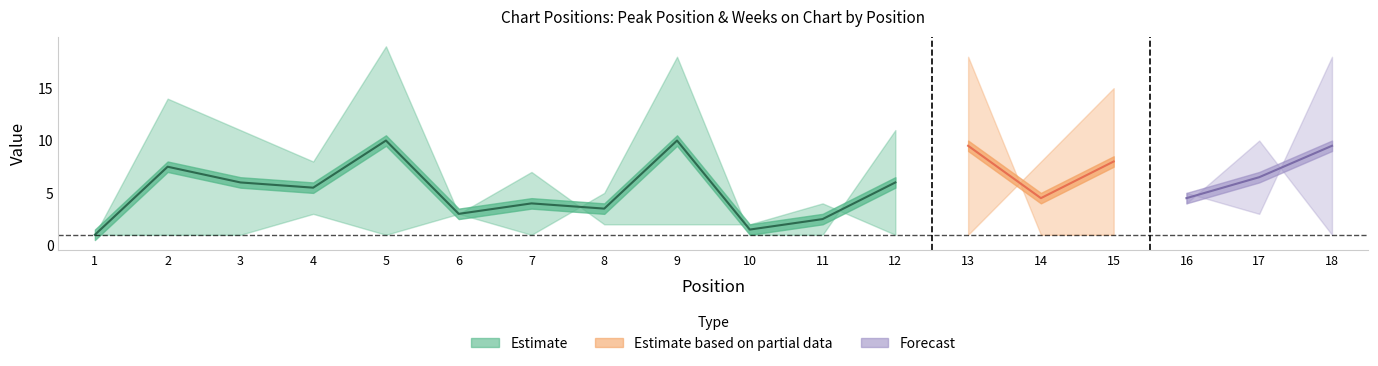

Is the value of Weeks on Chart at 18 greater than the value of Peak Position at 3?

Yes